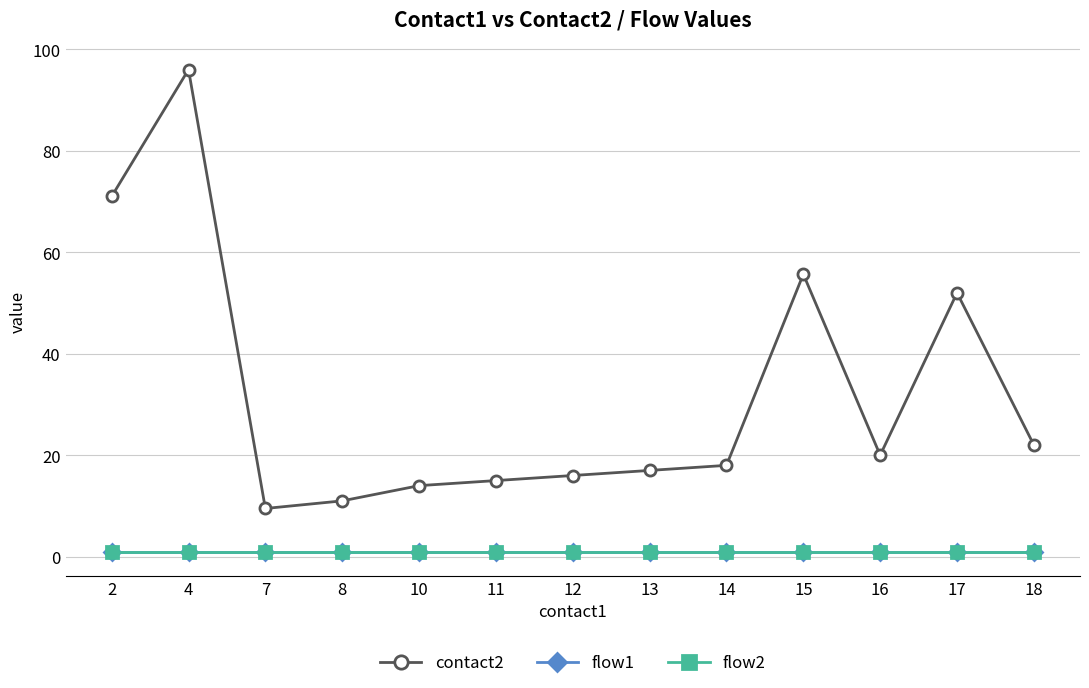

Is this an area chart (filled region under the line)?

No